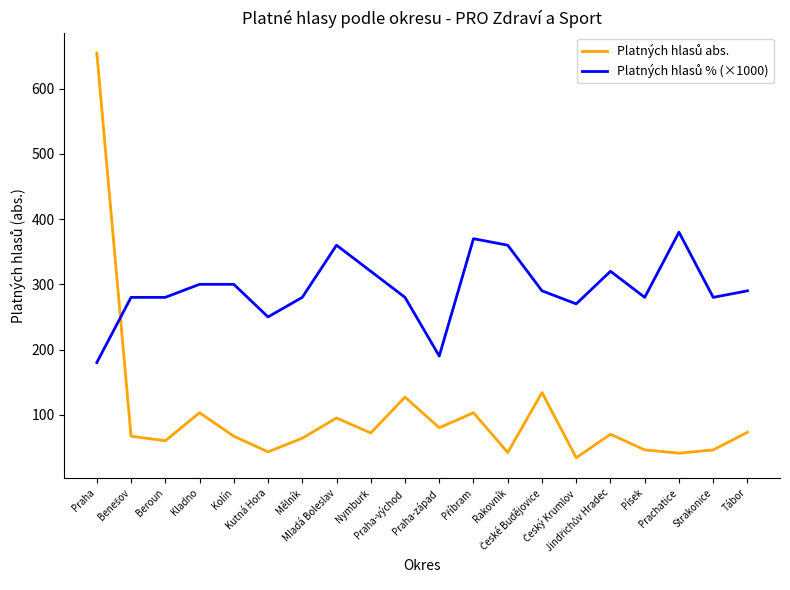

What is the minimum value shown in the chart?

34